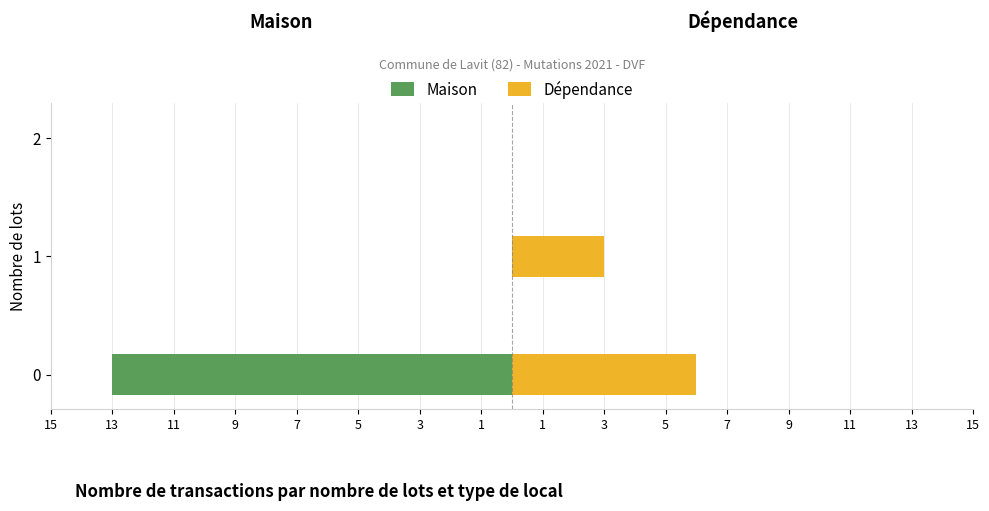

What is the value of the Dépendance bar at the 1st from the left?

6